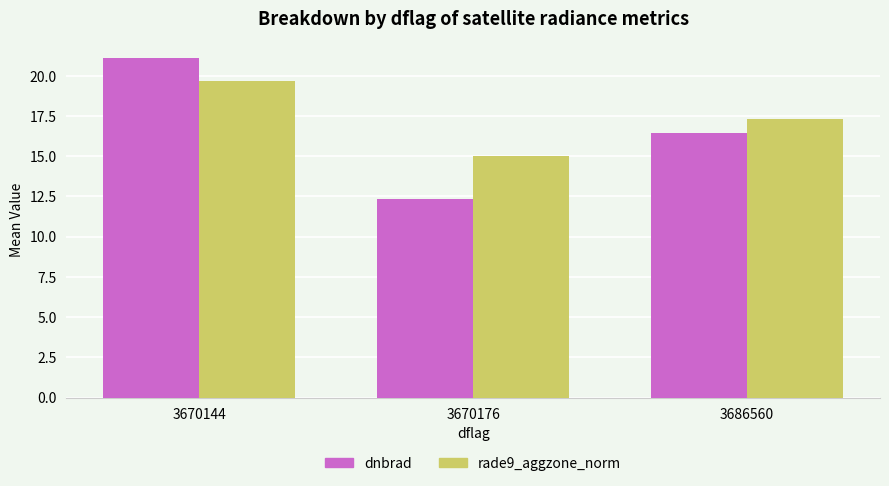

True or false: rade9_aggzone_norm has a value of 28.7 at 3686560.

False